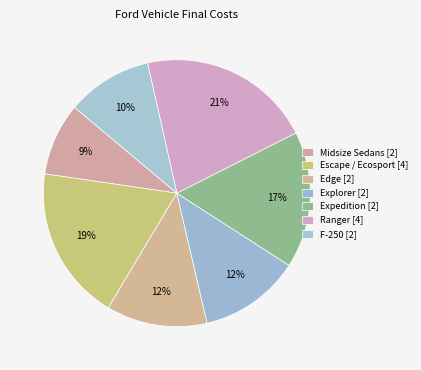

How many segments does this pie chart have?

7